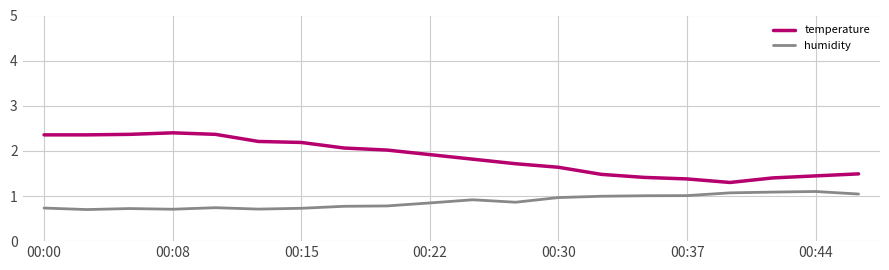

Which series has the widest spread of values?

temperature